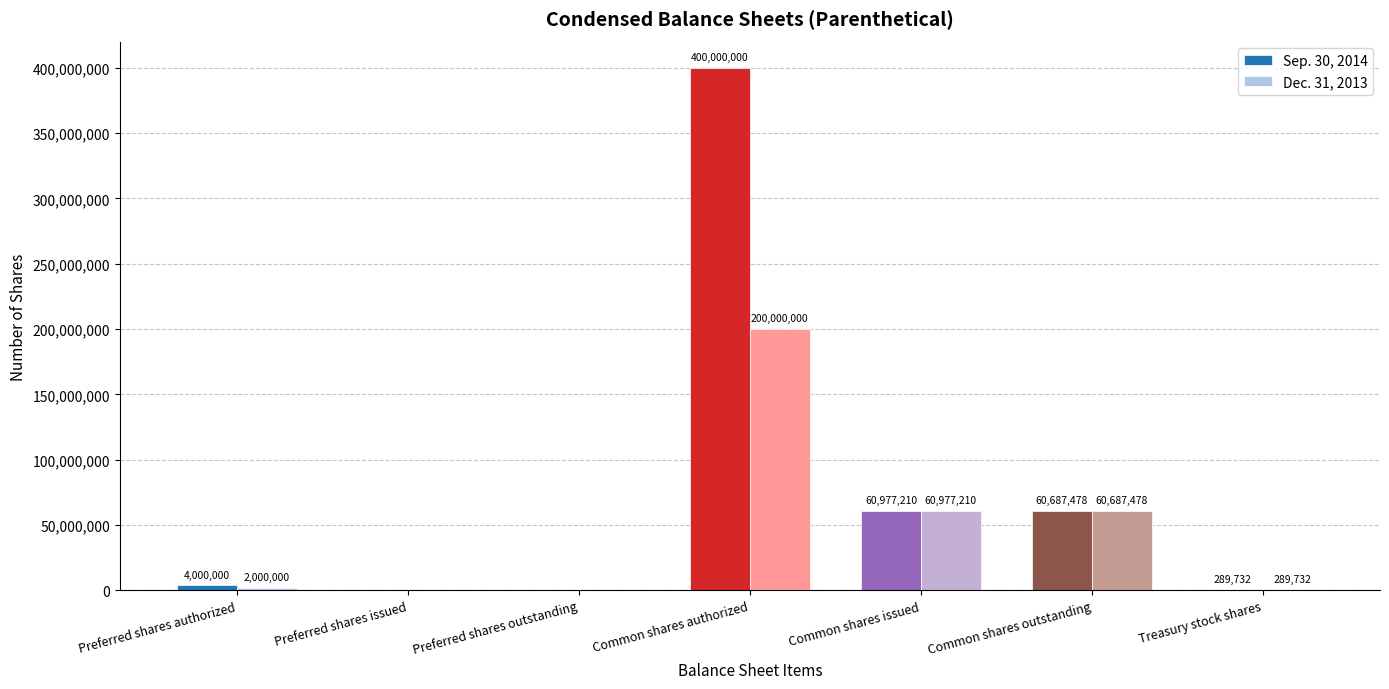

How many groups of bars are there?

7